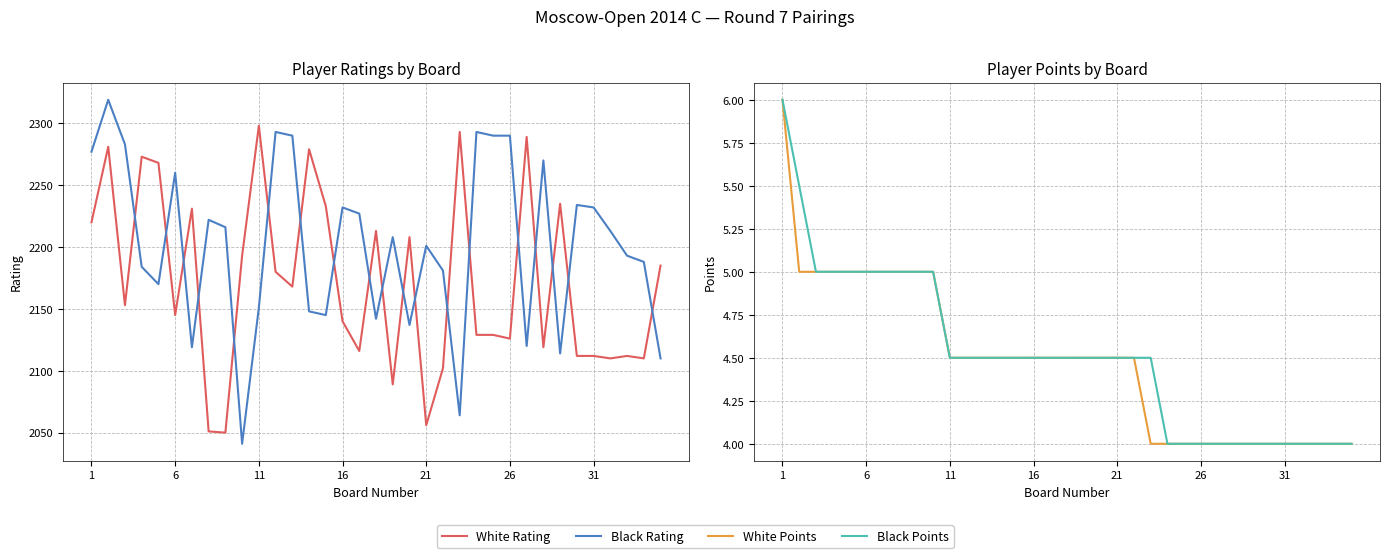

Which series has the widest spread of values?

Black Rating